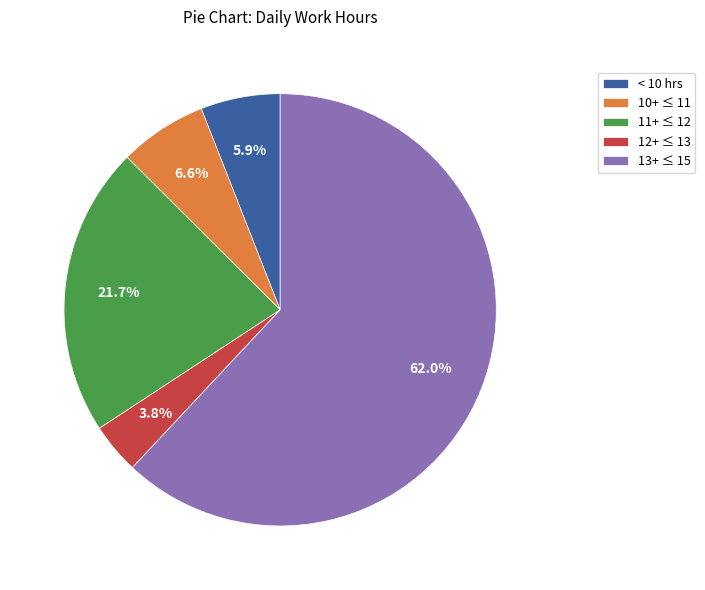

Rank the categories by value from lowest to highest.

12+ ≤ 13, < 10 hrs, 10+ ≤ 11, 11+ ≤ 12, 13+ ≤ 15